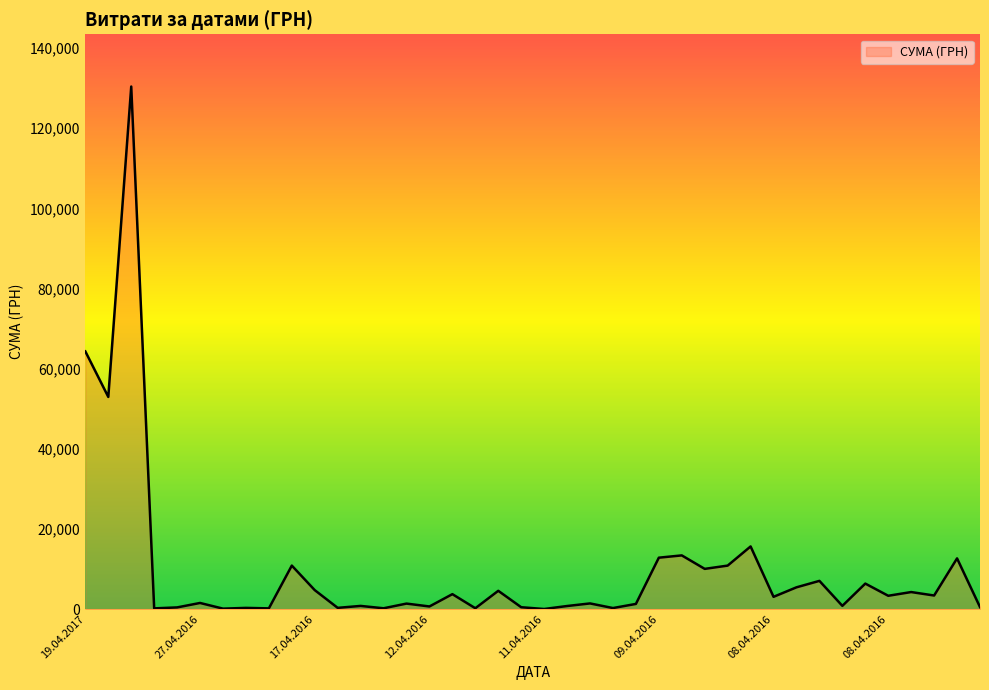

What is the difference between the maximum and minimum values?

130357.3